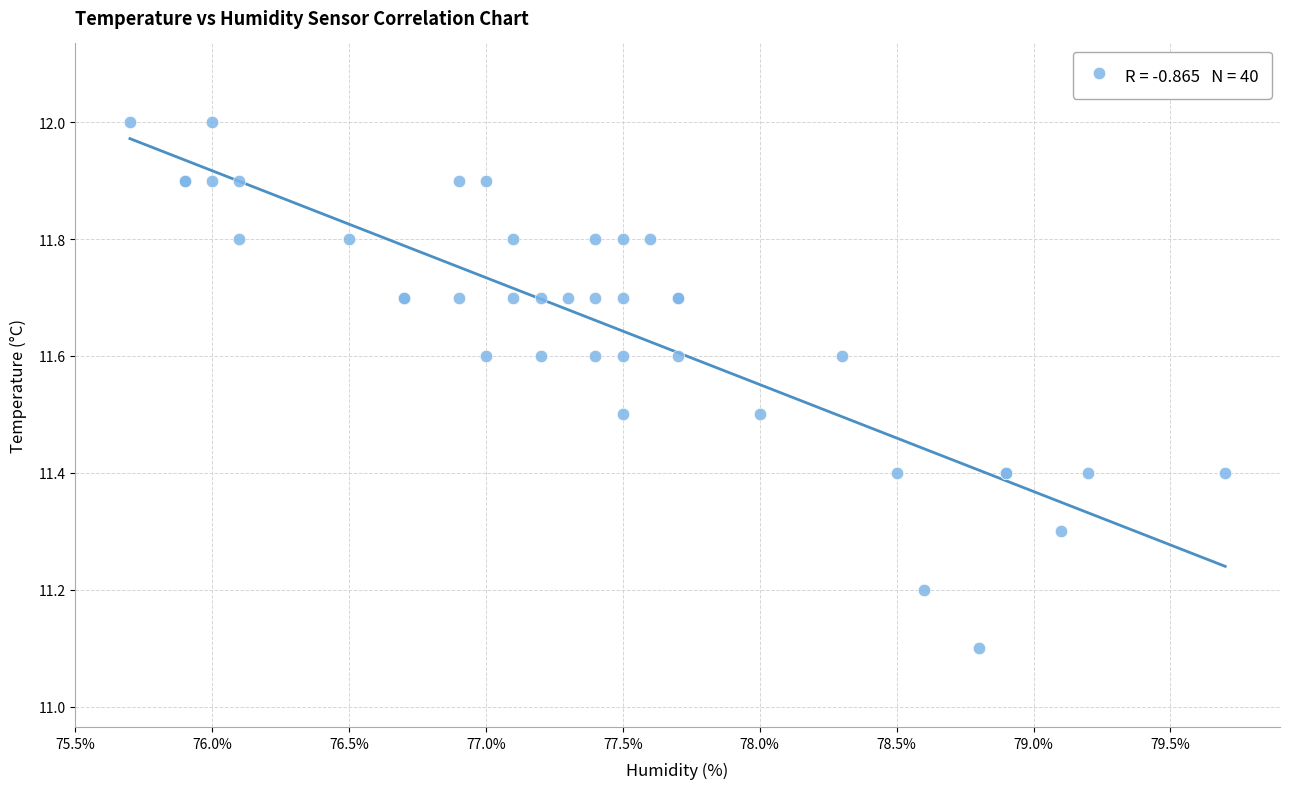

What Y value in the scatter plot is closest to 11?

11.1